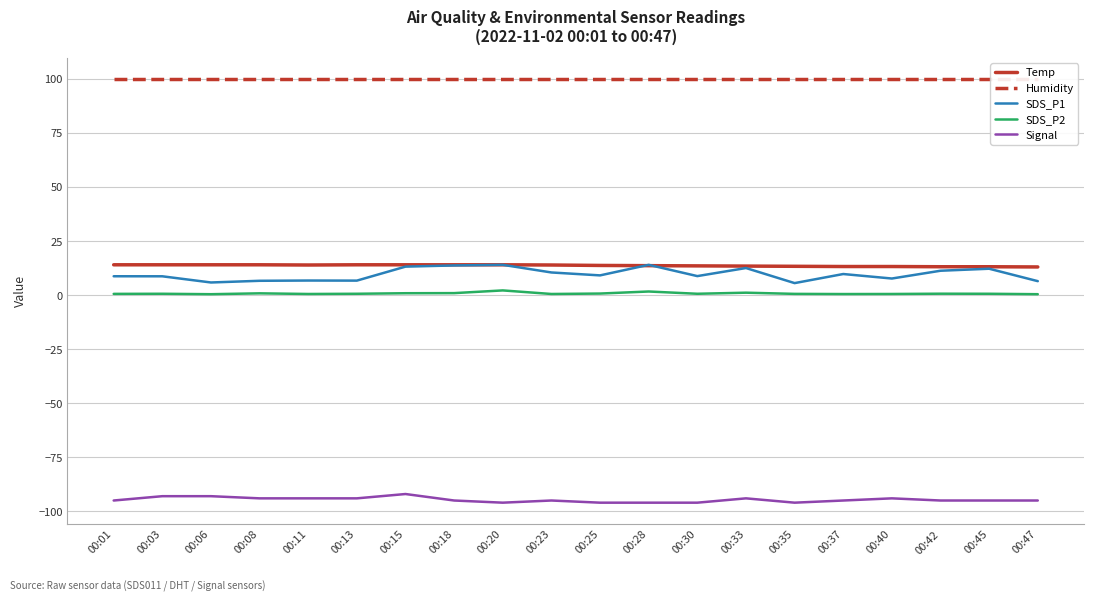

How many interior local valleys does the Temp series have?

1